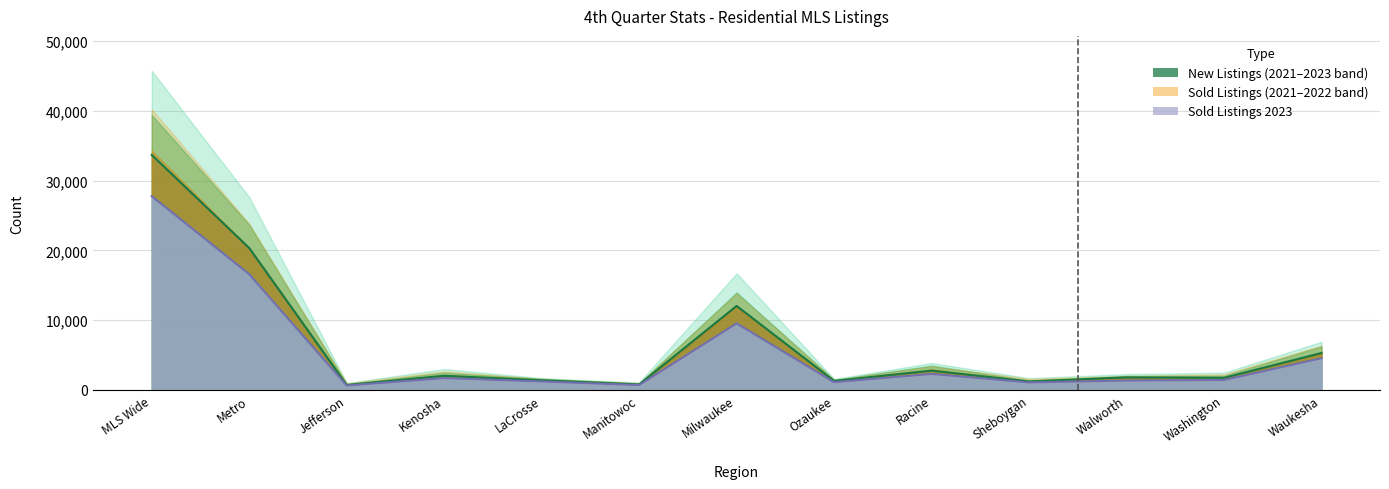

True or false: Sold 22 and Sold 21 cross at least once.

False